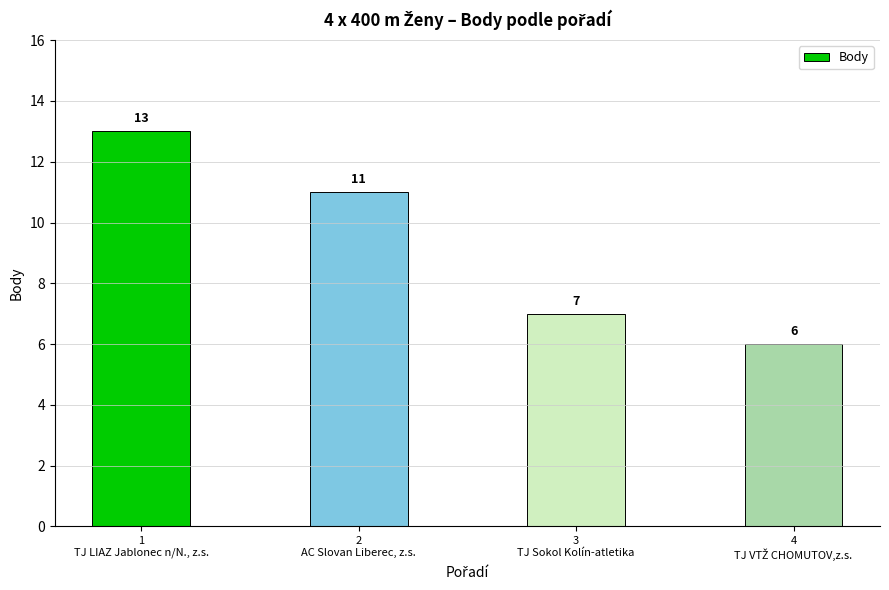

At which category does the chart reach its peak across all series?

1
TJ LIAZ Jablonec n/N., z.s.